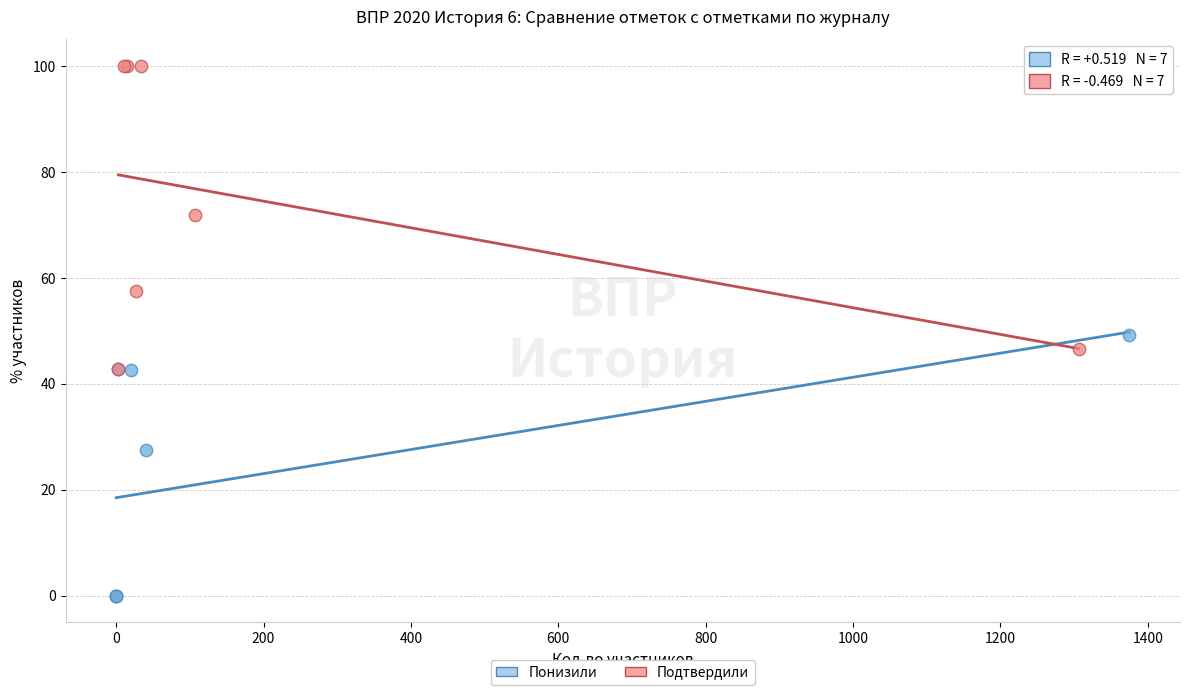

Which series reaches the maximum Y coordinate?

Подтвердили